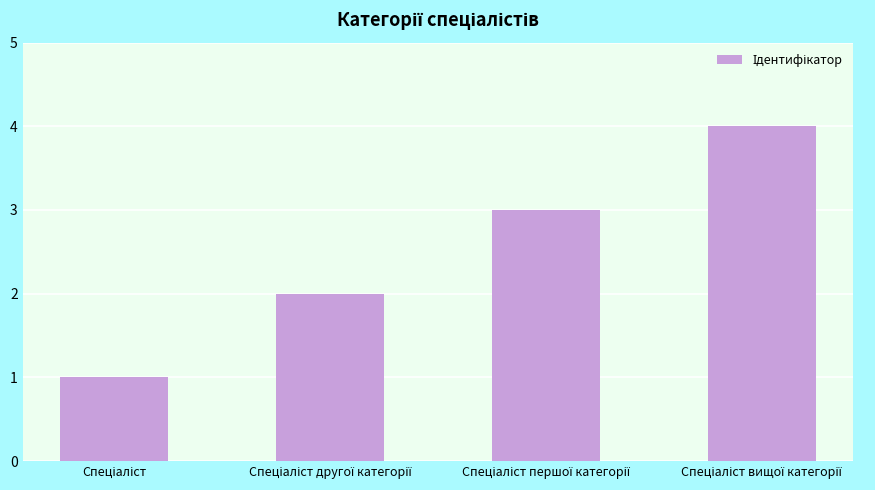

What is the maximum value shown in the chart?

4